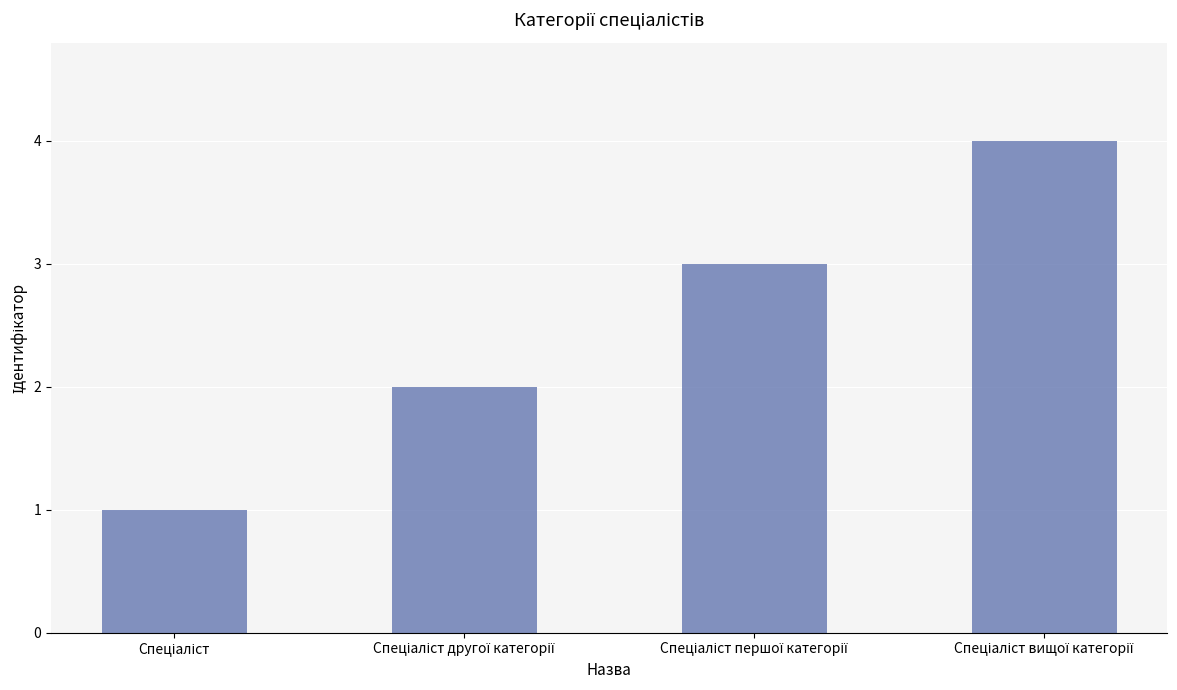

What is the sum of all values?

10